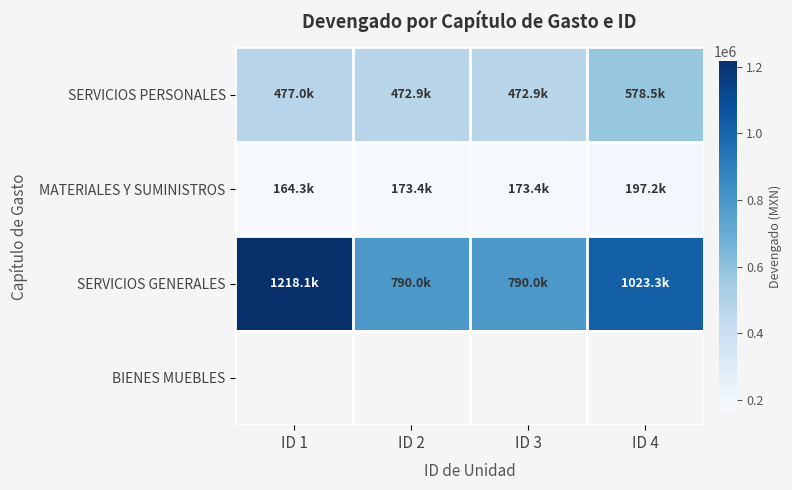

Which label corresponds to the largest value in the chart?

ID 1